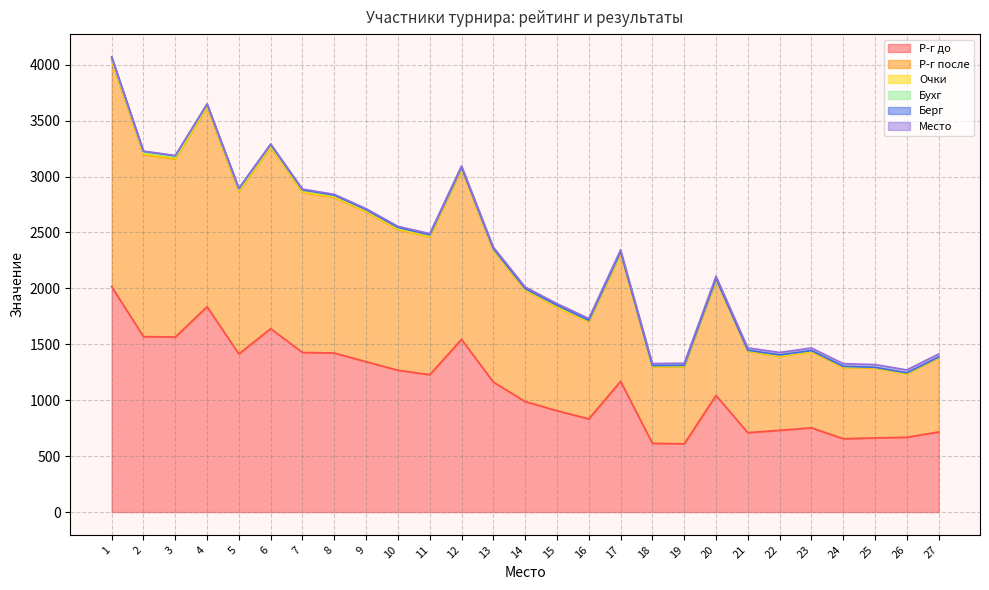

What are all the series names shown in the legend?

Р-г до, Р-г после, Очки, Бухг, Берг, Место